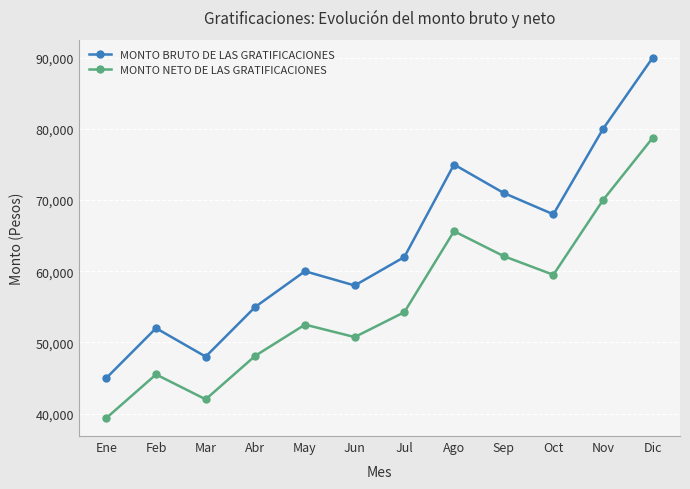

Which category has the lowest value in the MONTO BRUTO DE LAS GRATIFICACIONES series?

Ene